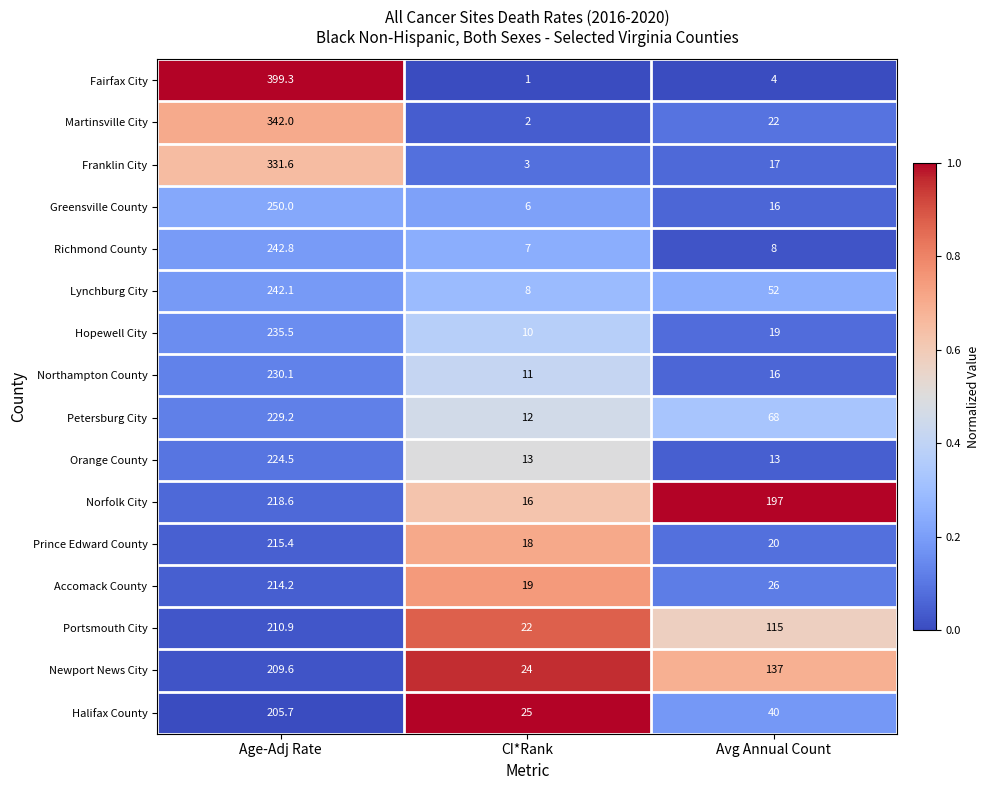

Which series has the widest spread of values?

Fairfax City